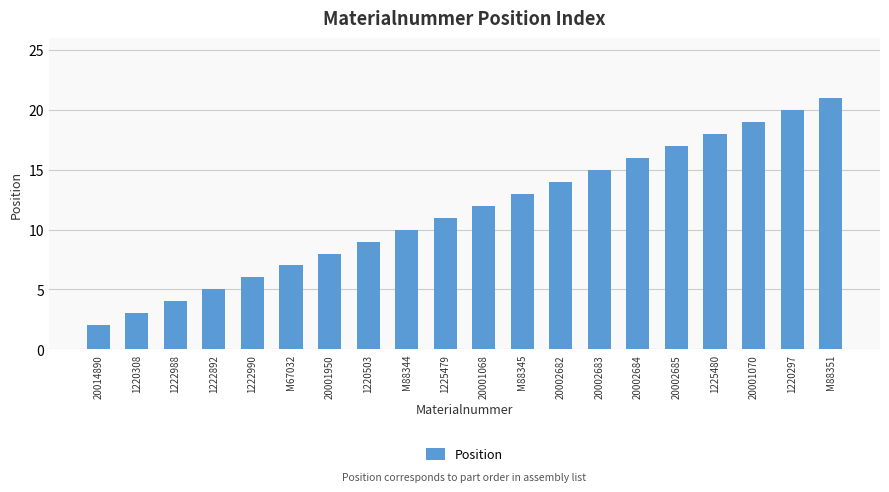

What is the approximate value at M88344?

10